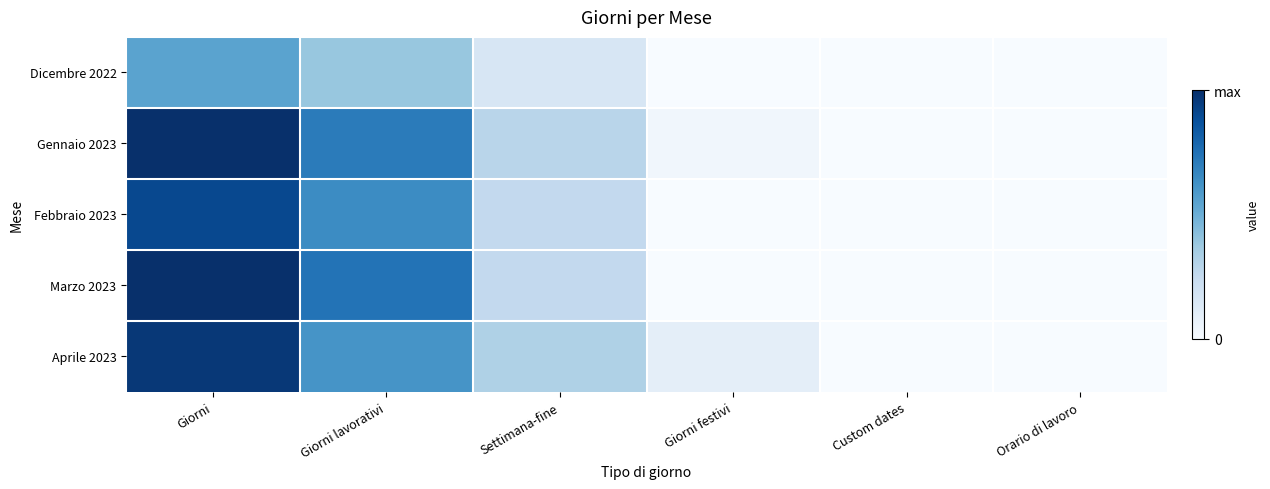

List the series in order of their peak value, lowest first.

Dicembre 2022, Febbraio 2023, Aprile 2023, Gennaio 2023, Marzo 2023